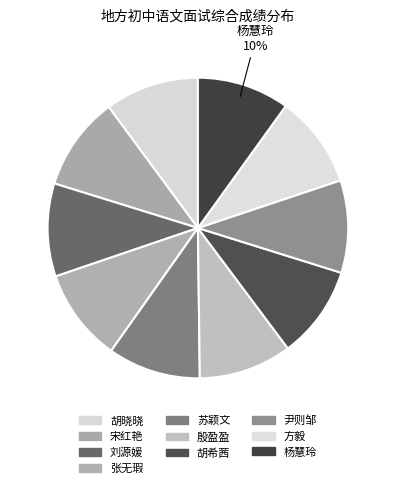

What percentage is NOT represented by 胡晓晓?

89.9%